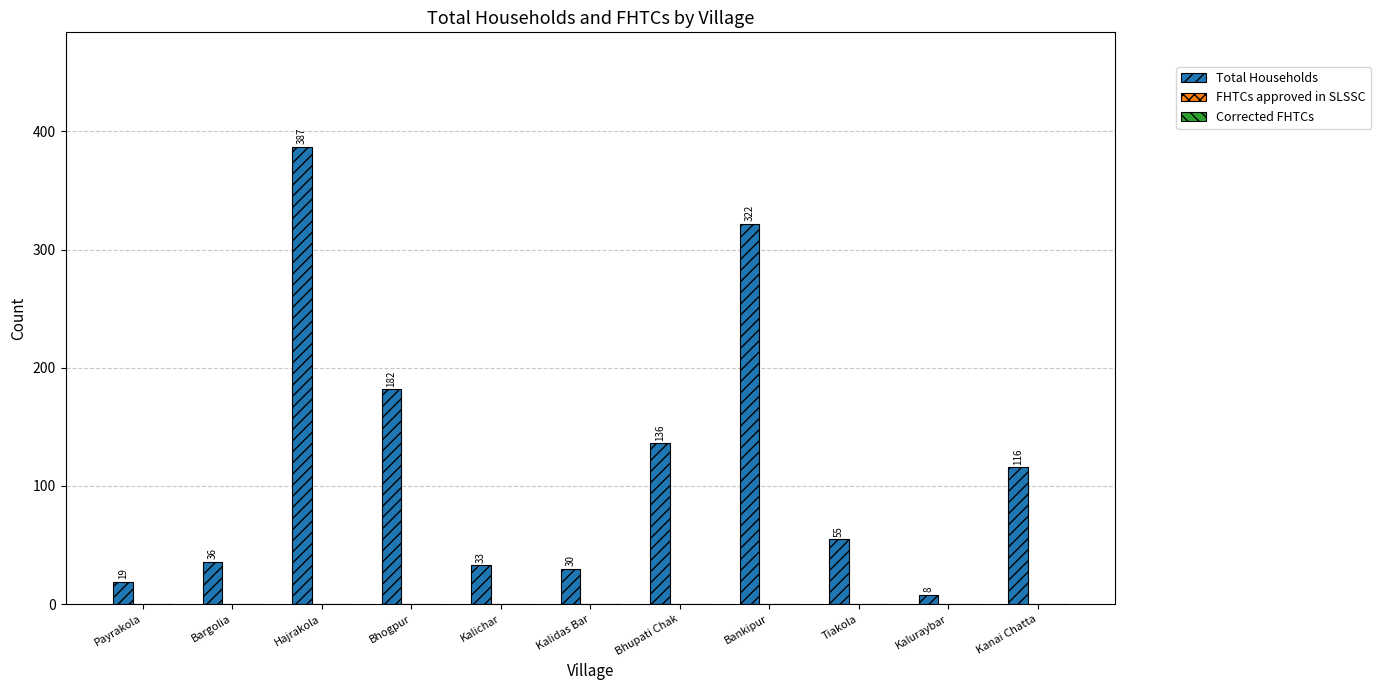

Which category has the highest value across all series?

Hajrakola